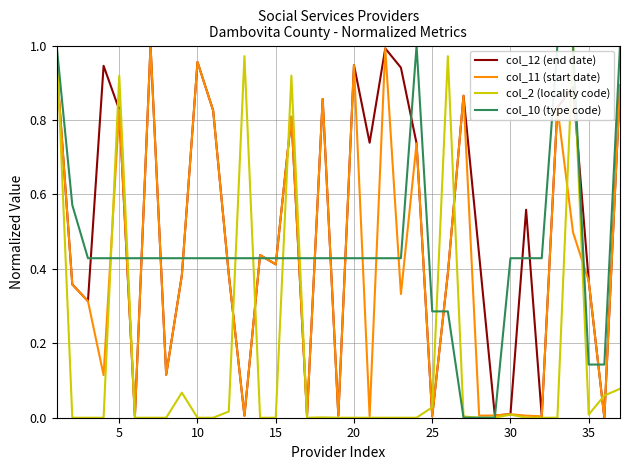

Which series has the largest total across all categories?

col_12 (end date)